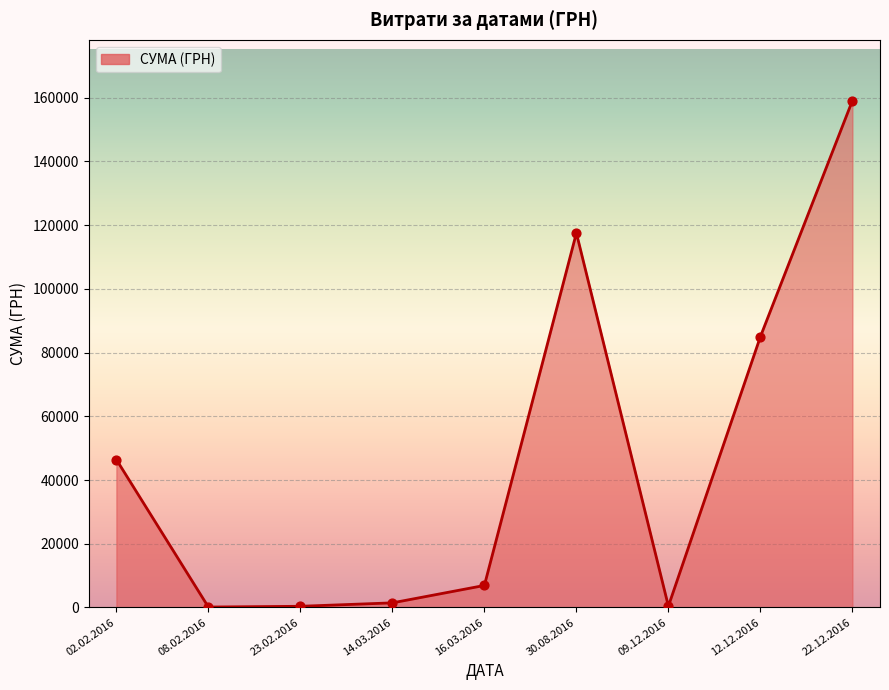

Approximately how many times larger is the value at 22.12.2016 compared to 12.12.2016?

1.9